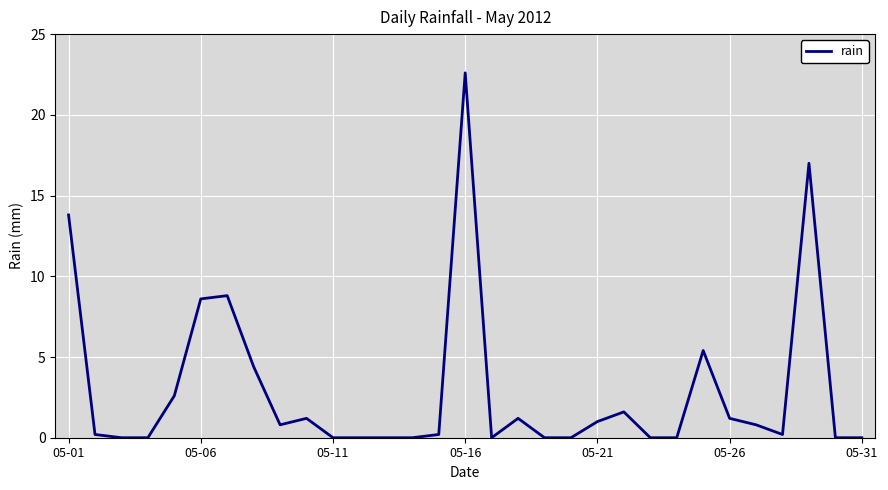

What is the maximum value shown in the chart?

22.6